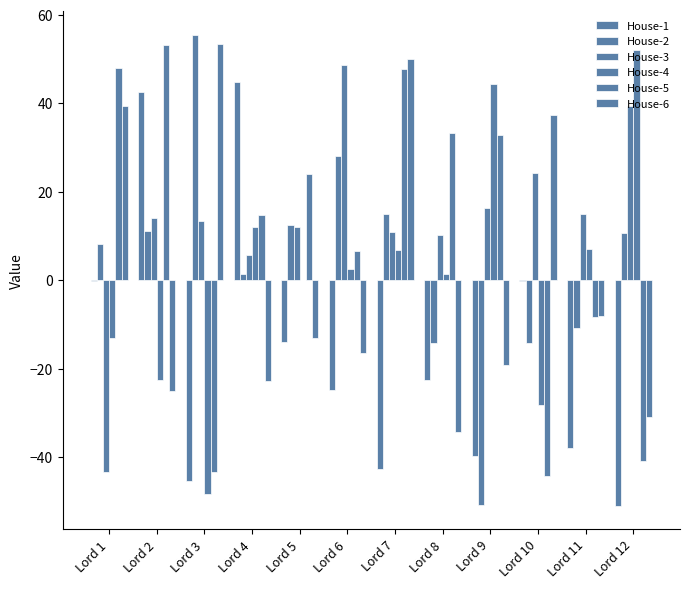

Are the bars horizontal?

No